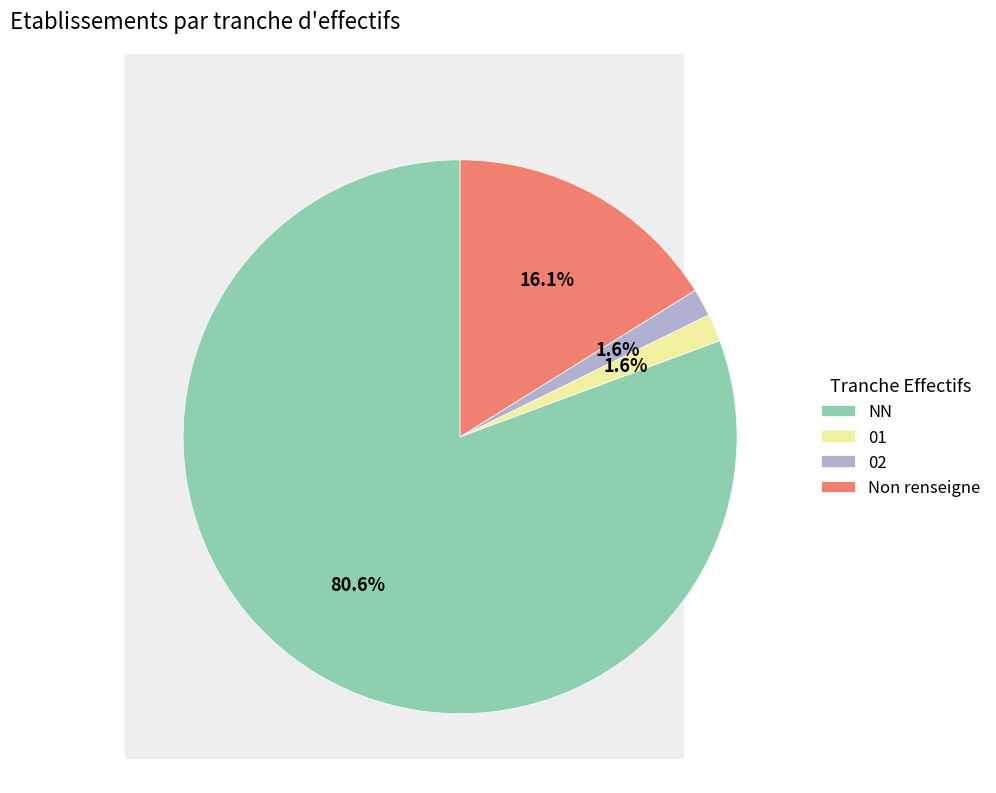

What is the ratio of the value at NN to the value at Non renseigne?

5.0